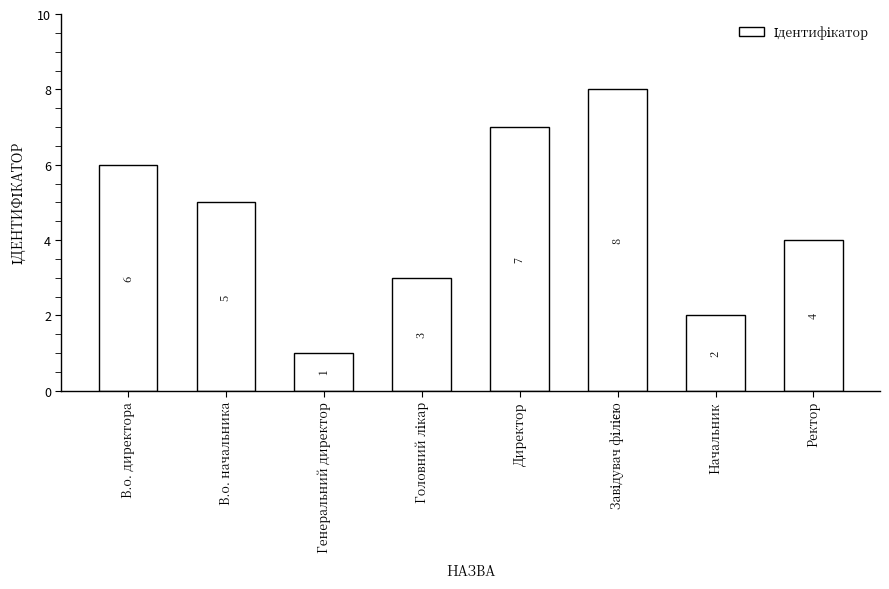

Are the bars horizontal?

No